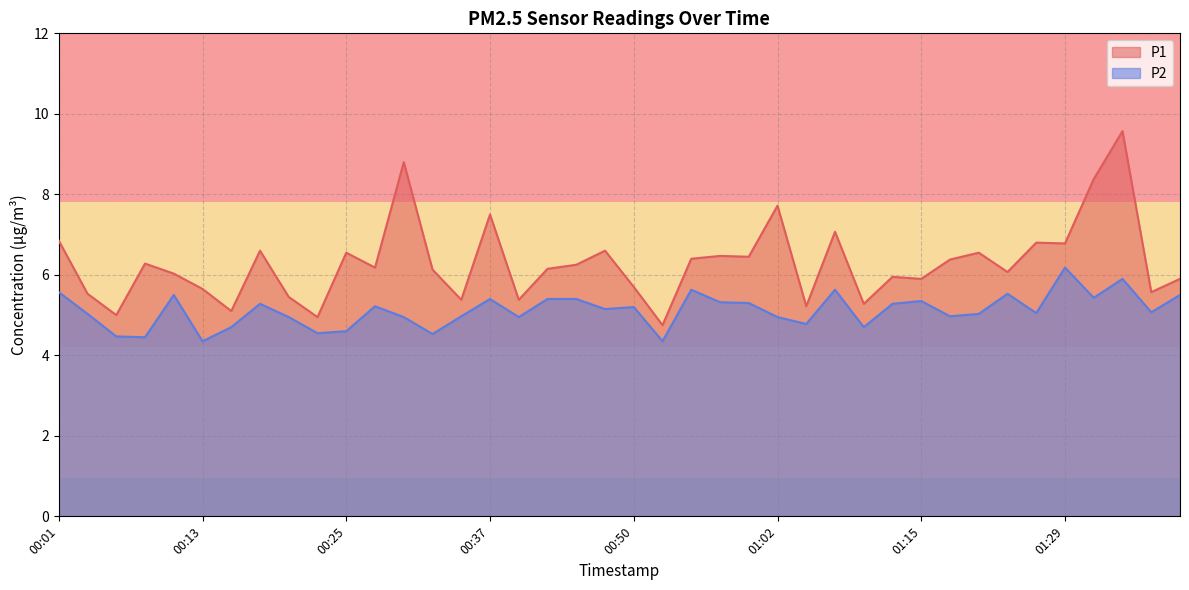

What position from the right is 01:19?

8